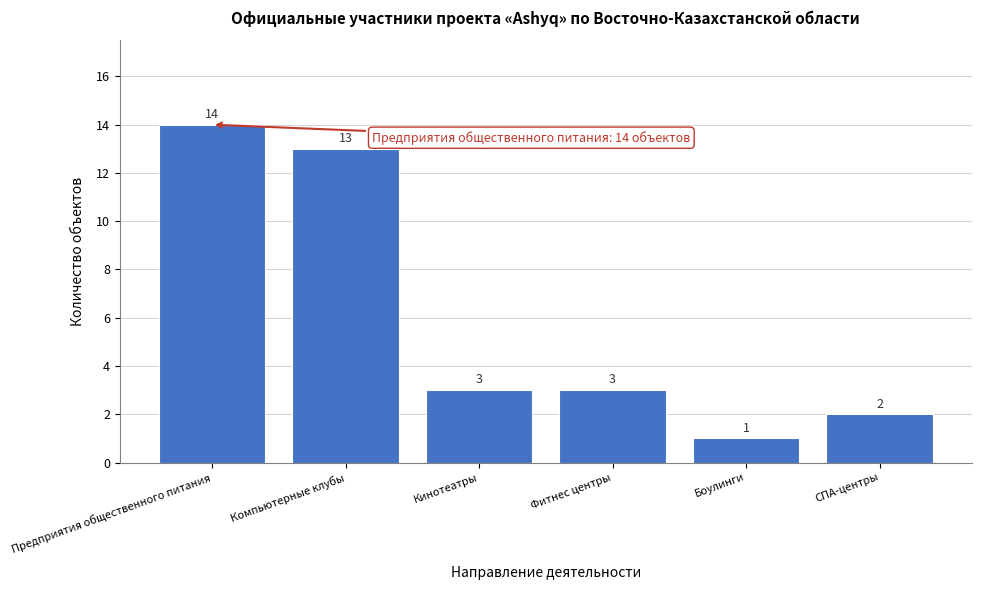

Reading right to left, list all the values displayed in this chart.

2	1	3	3	13	14